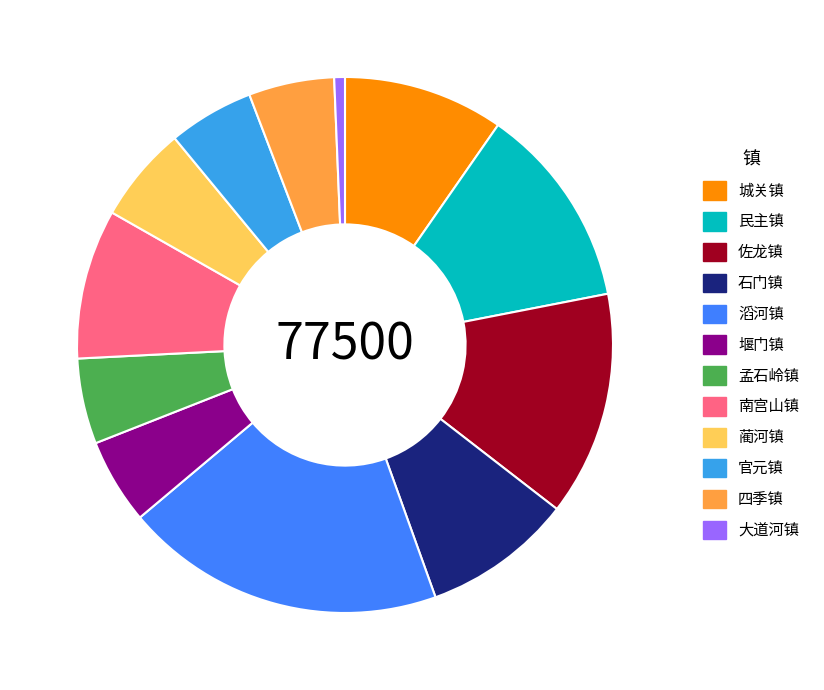

Does any single category account for the majority?

No